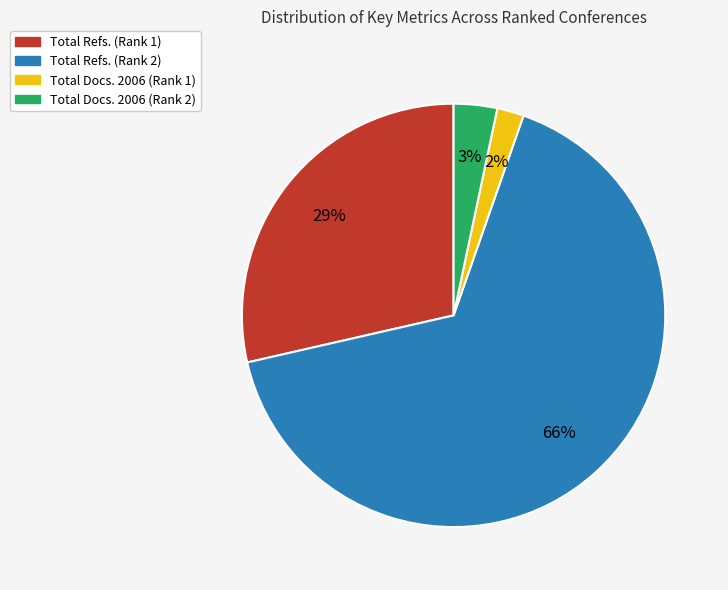

Which category accounts for the majority?

Total Refs. (Rank 2)